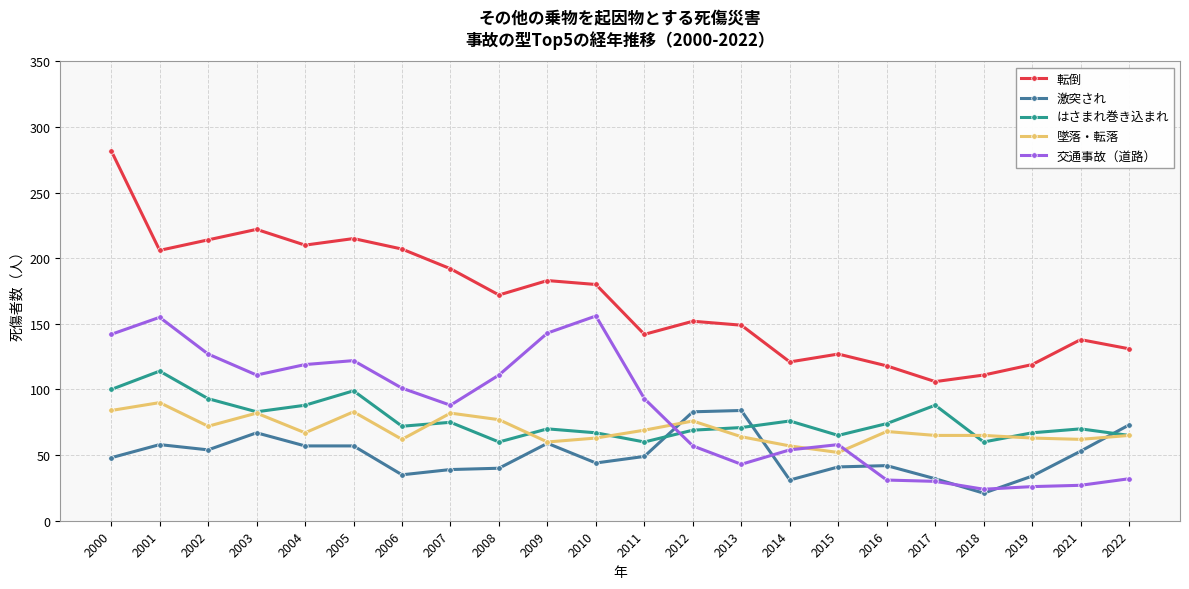

At 2008, list the series in order from smallest to largest.

激突され, はさまれ巻き込まれ, 墜落・転落, 交通事故（道路）, 転倒